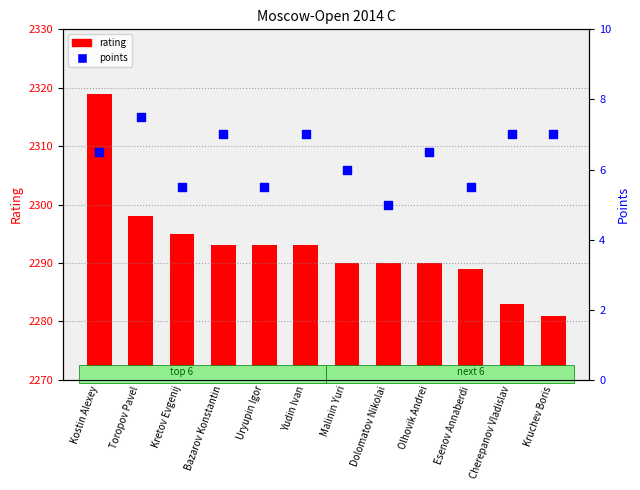

What are all the series names shown in the legend?

rating, points